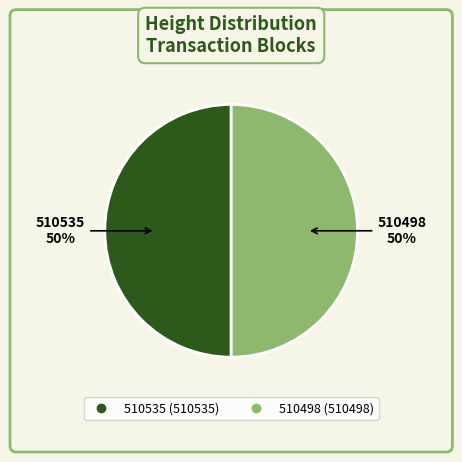

Is it true that 510535 is 62% of the pie?

False